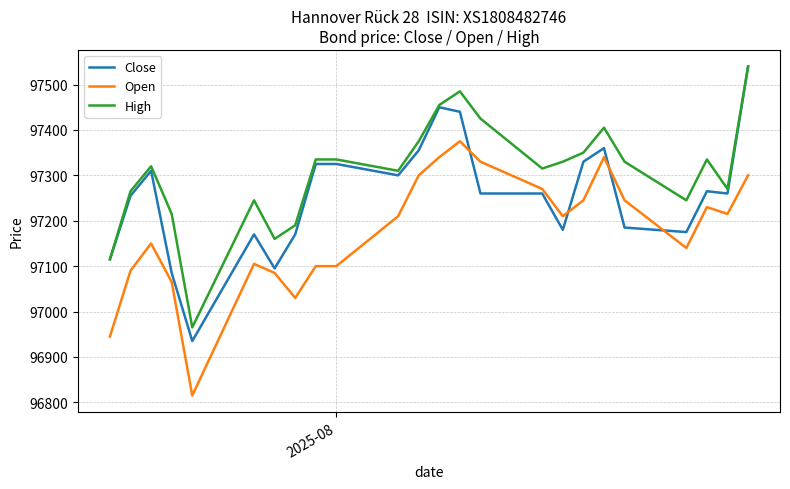

What are all the series names shown in the legend?

Close, Open, High